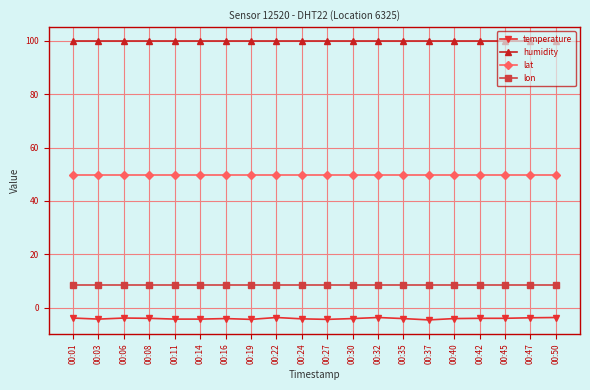

What is the smallest value displayed?

-4.6